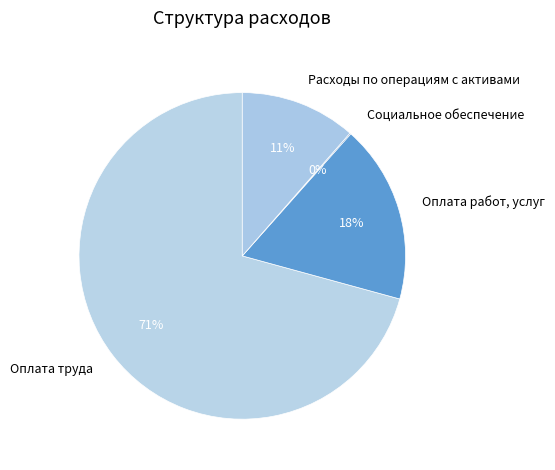

Between Расходы по операциям с активами and Оплата работ, услуг, which is larger?

Оплата работ, услуг